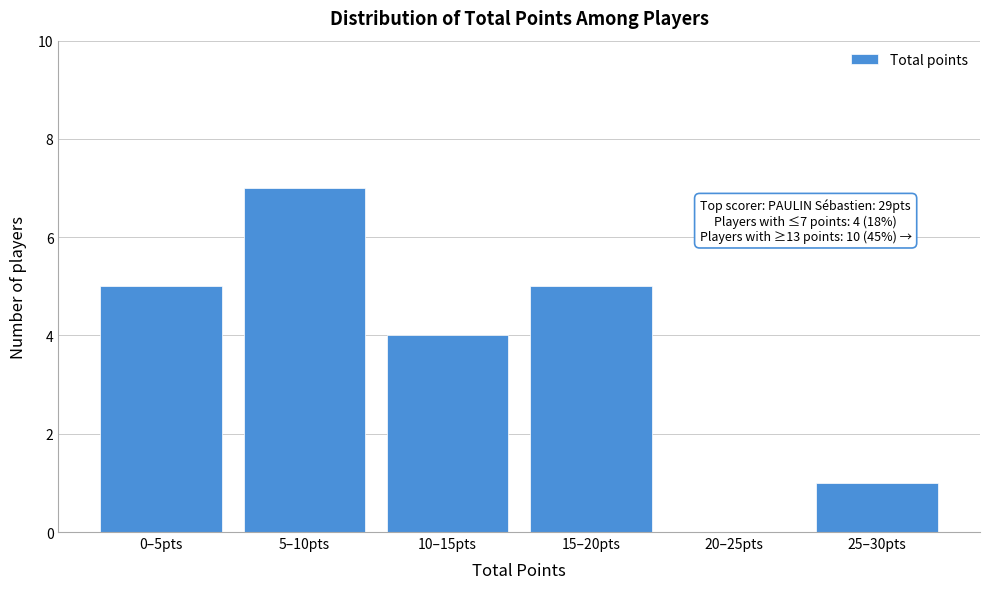

Reading left to right, transcribe all the data shown in this chart.

0–5pts=5	5–10pts=7	10–15pts=4	15–20pts=5	20–25pts=0	25–30pts=1